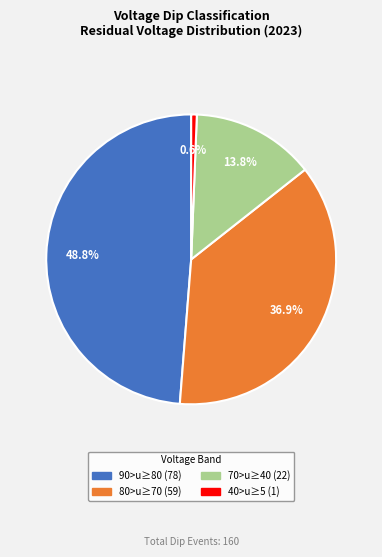

Does any single category account for the majority?

No